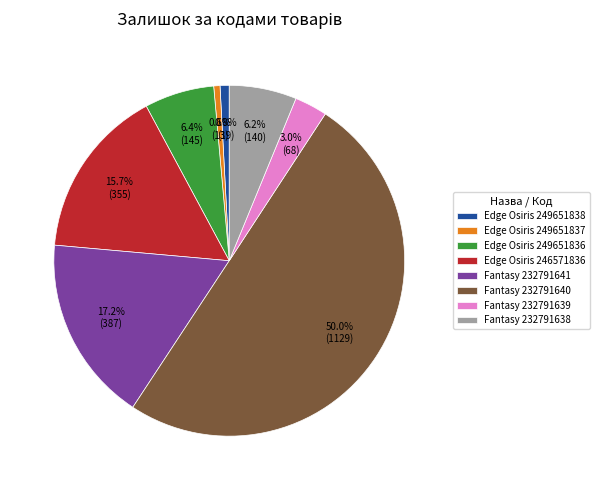

What is the ratio of the value at Fantasy 232791640 to the value at Fantasy 232791638?

8.1